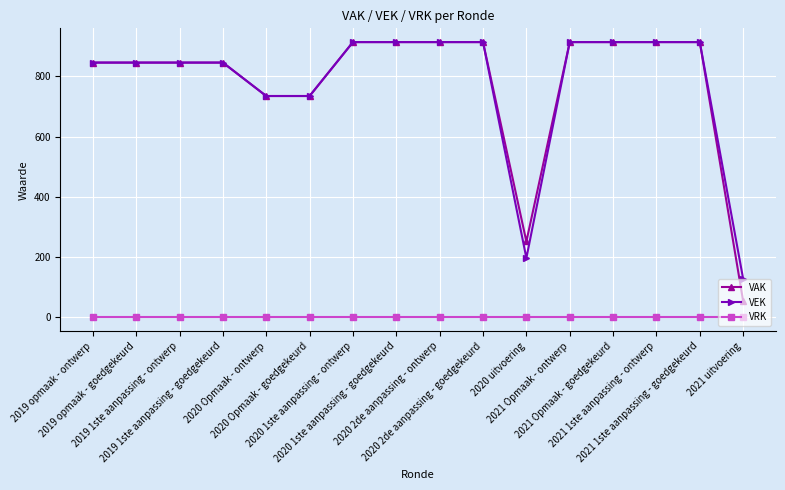

What is the average value of the VEK series?

781